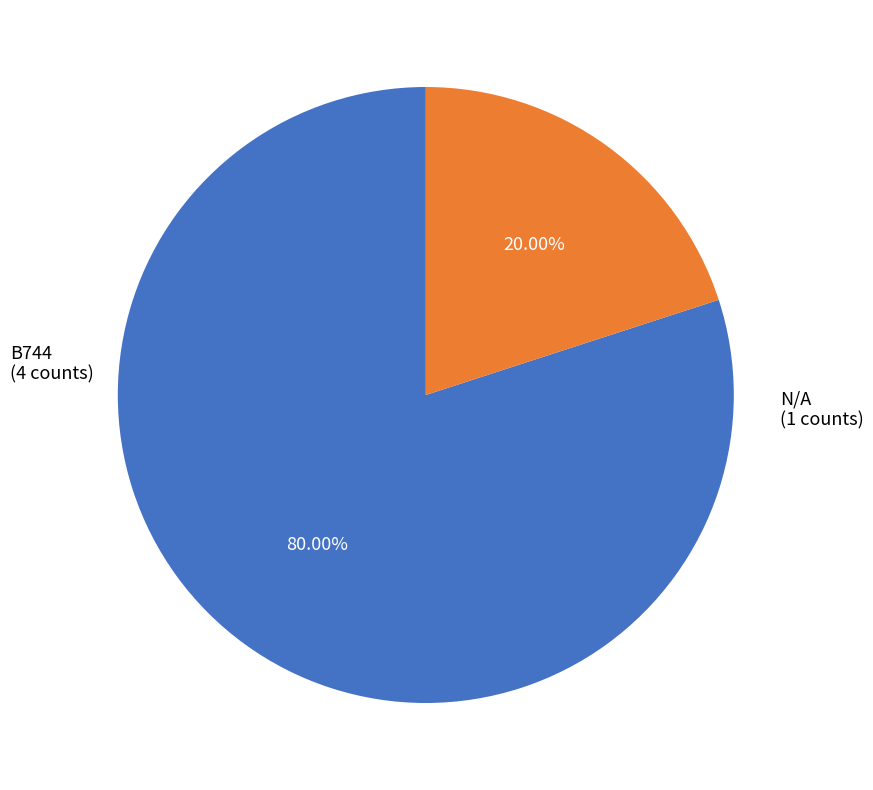

Does any single category account for the majority?

Yes